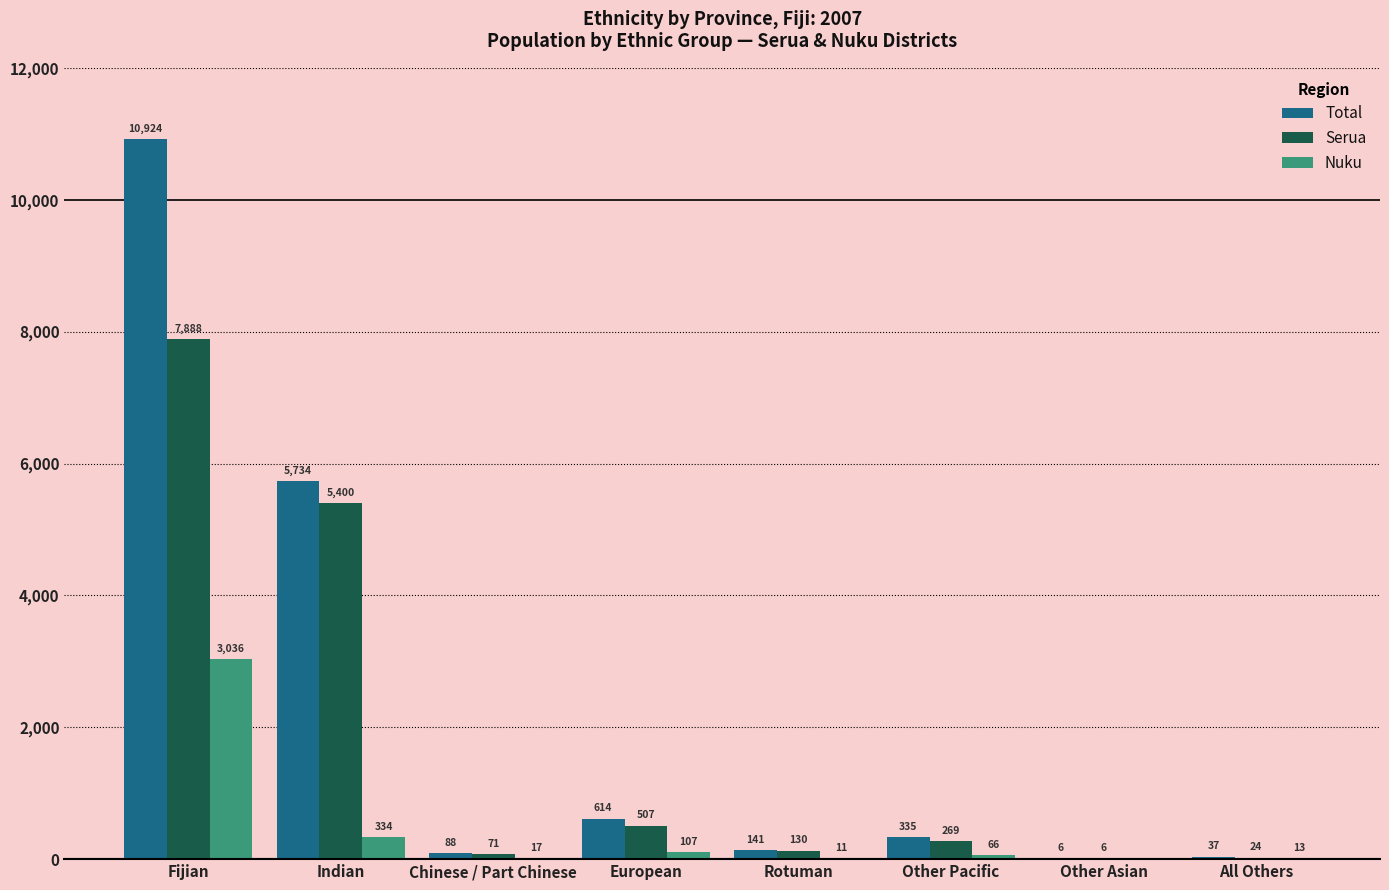

At which category does the chart reach its peak across all series?

Fijian